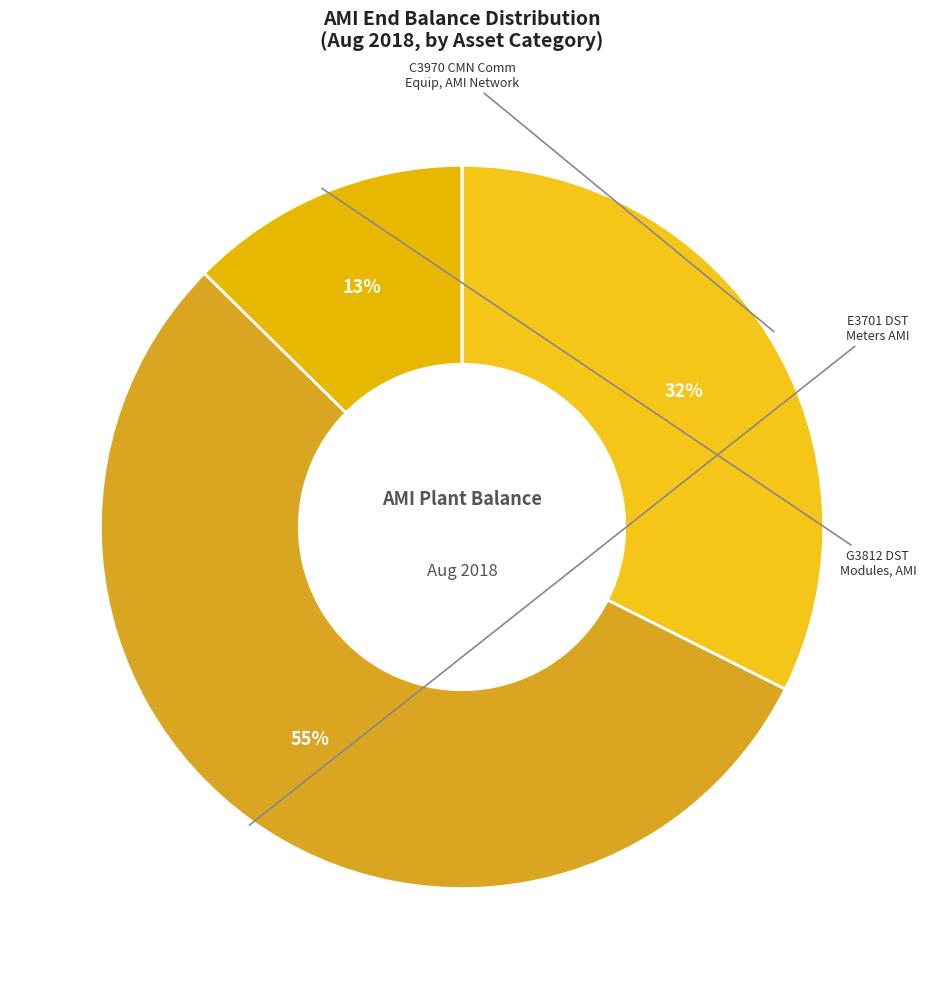

How many slices are in this pie chart?

4